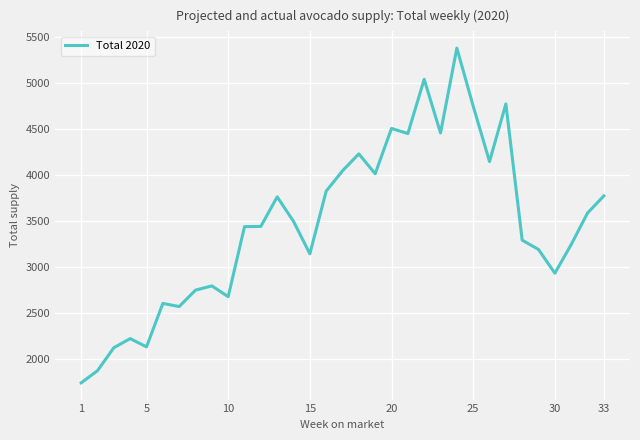

What is the difference between the maximum and minimum values?

3634.3